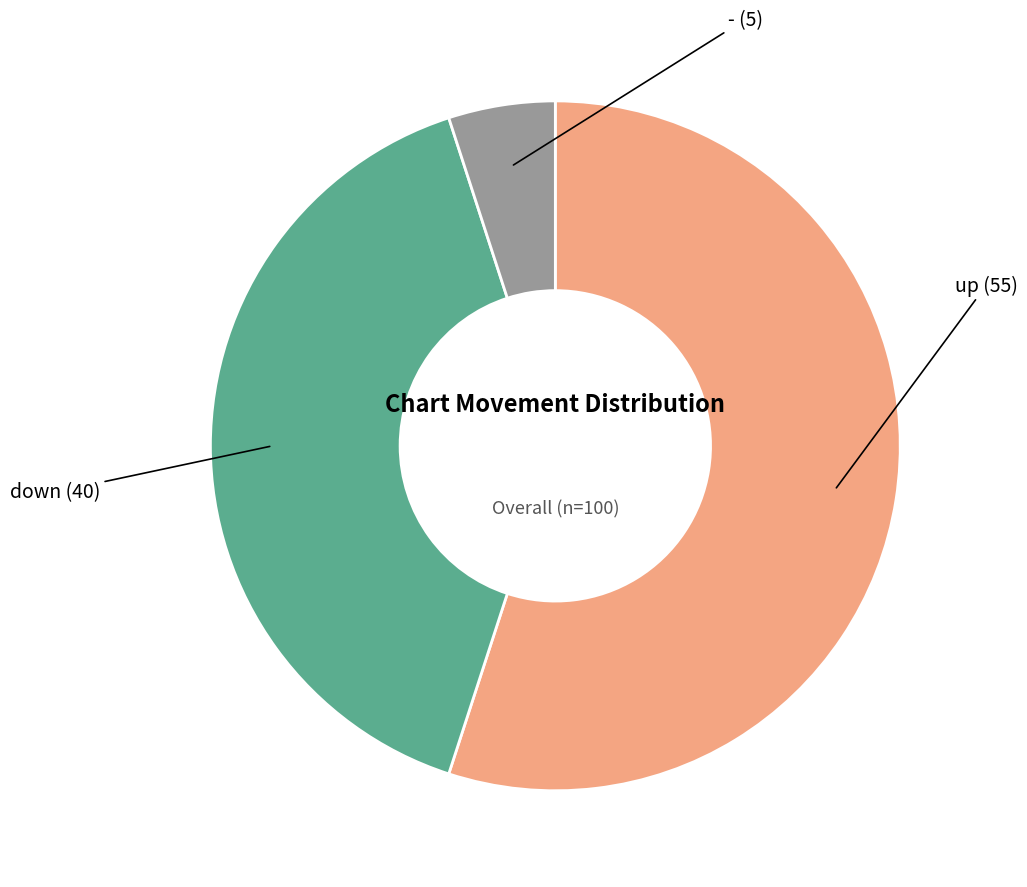

Is there any slice that represents more than half of the pie?

Yes